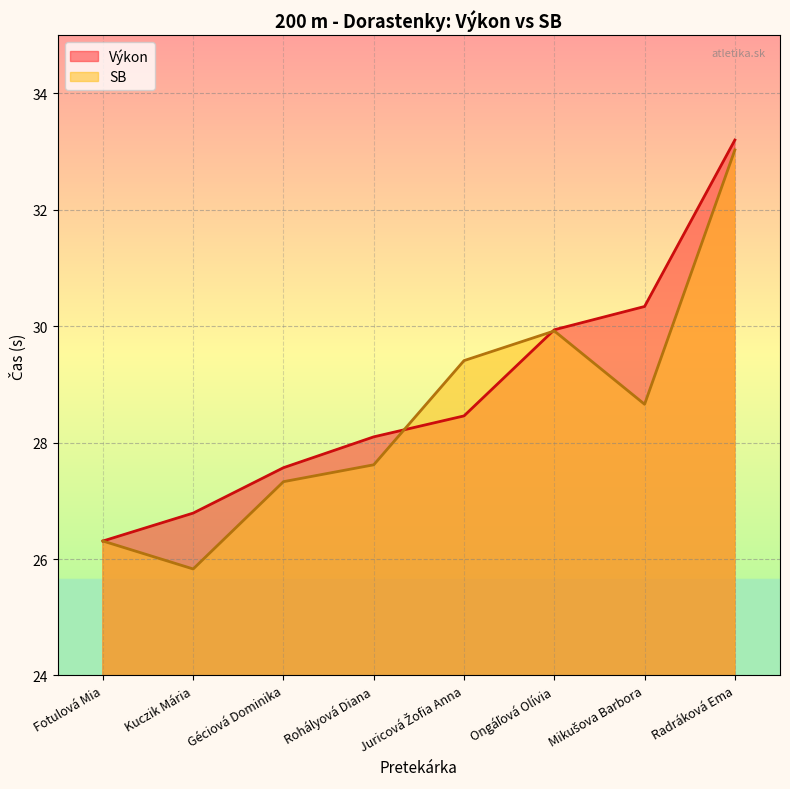

List the series in order of their overall mean, highest first.

Výkon, SB